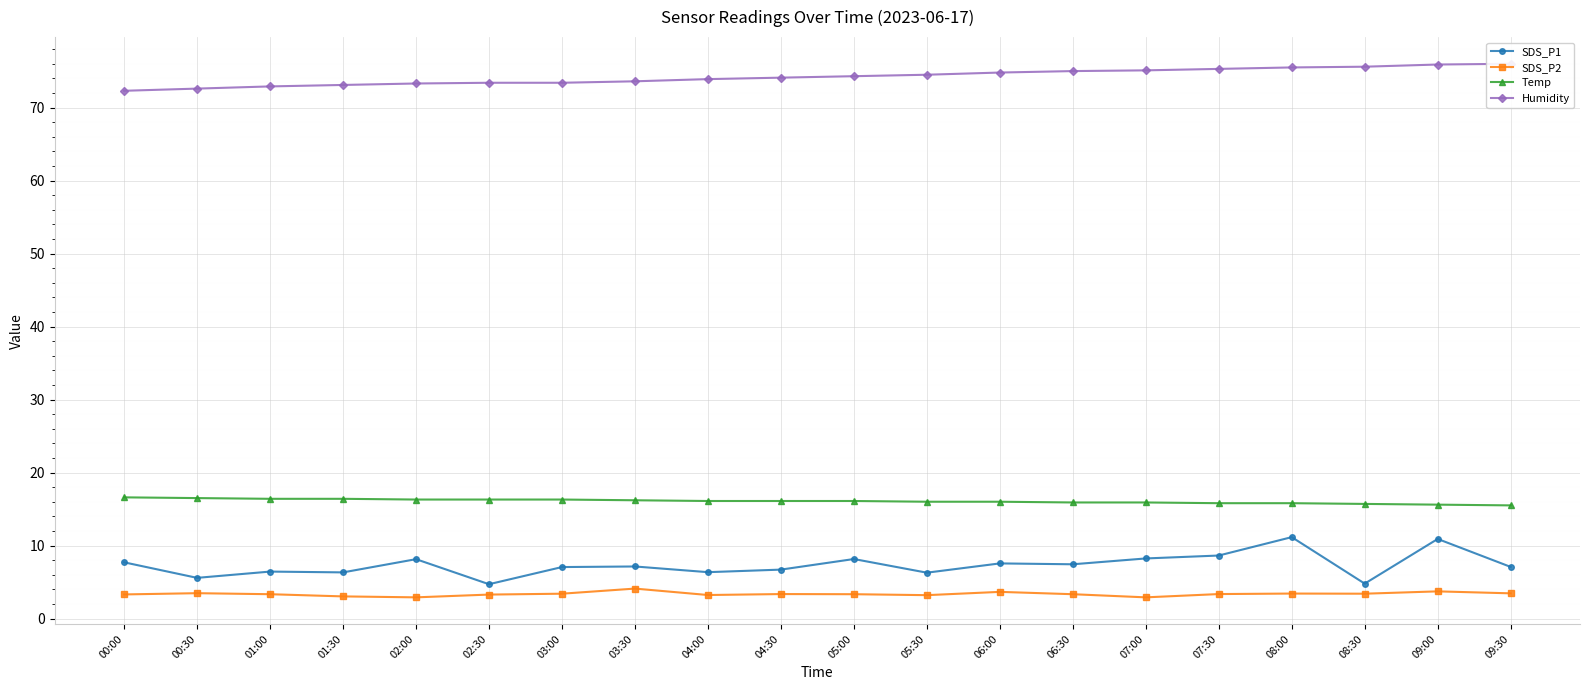

Rank the series at 00:00 from lowest to highest value.

SDS_P2, SDS_P1, Temp, Humidity